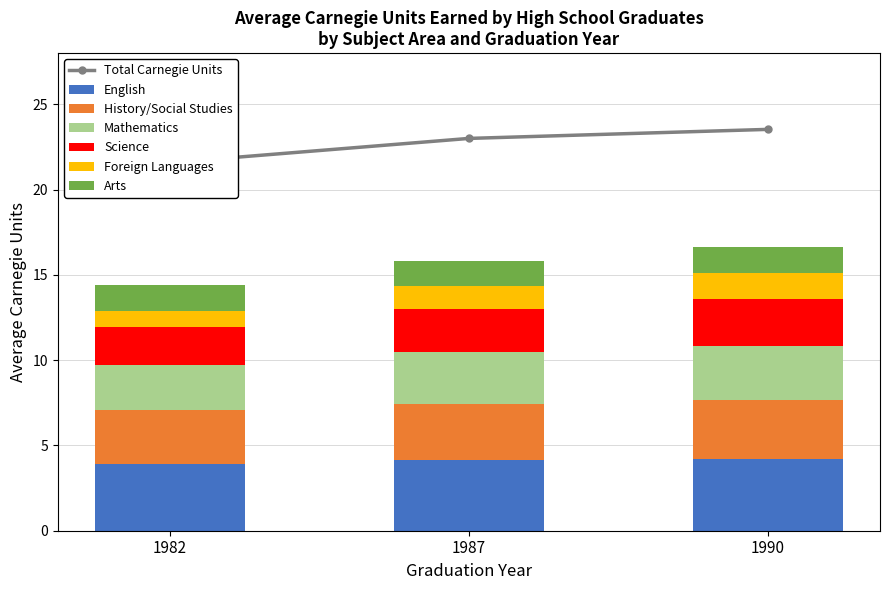

What is the total value across all series at 1982?

14.4